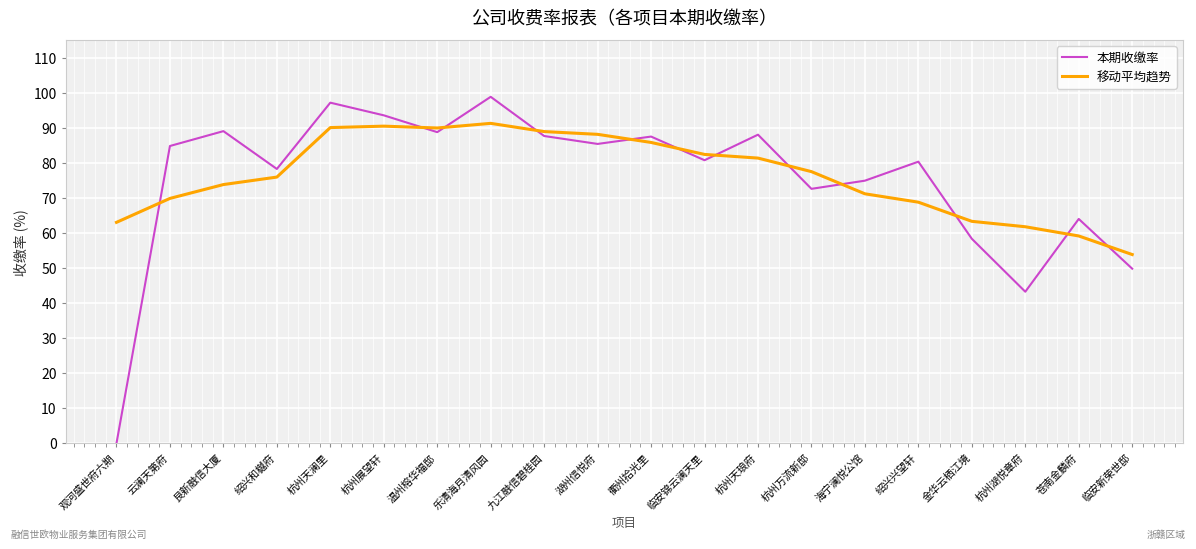

Rank the series at 衢州拾光里 from lowest to highest value.

移动平均趋势, 本期收缴率